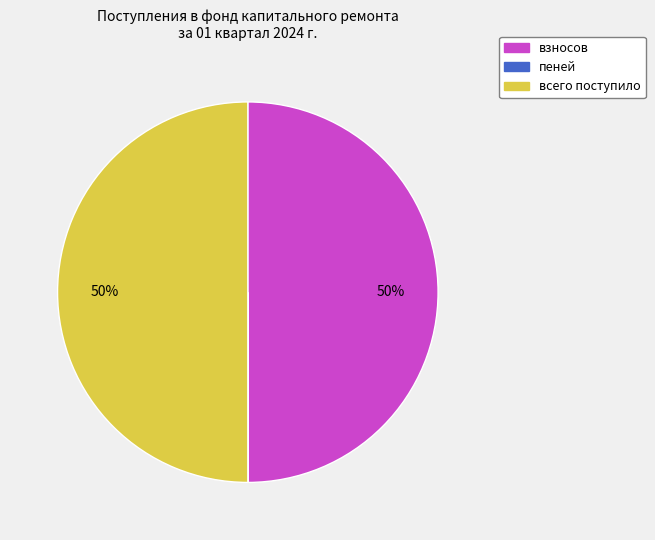

To the nearest percent, what is the average slice percentage?

33%